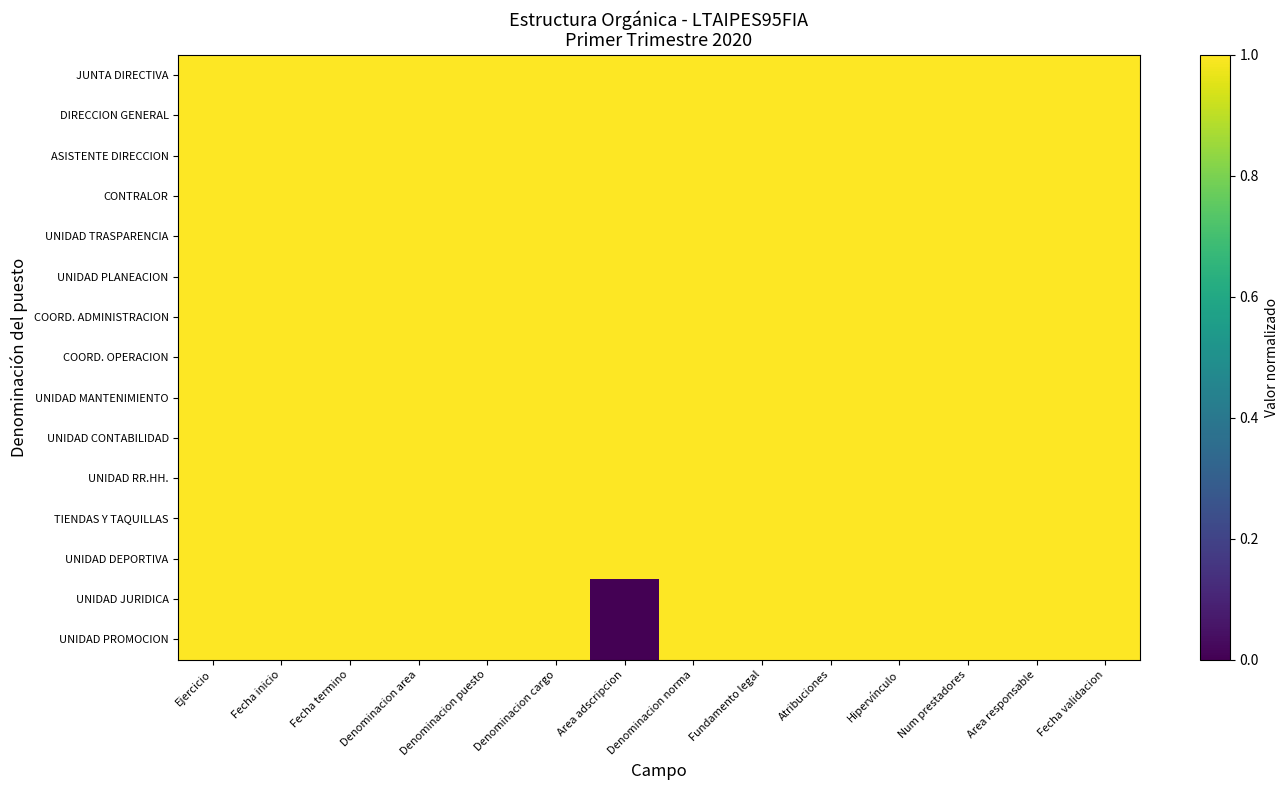

At Ejercicio, list the series in order from smallest to largest.

JUNTA DIRECTIVA, DIRECCION GENERAL, ASISTENTE DIRECCION, CONTRALOR, UNIDAD TRASPARENCIA, UNIDAD PLANEACION, COORD. ADMINISTRACION, COORD. OPERACION, UNIDAD MANTENIMIENTO, UNIDAD CONTABILIDAD, UNIDAD RR.HH., TIENDAS Y TAQUILLAS, UNIDAD DEPORTIVA, UNIDAD JURIDICA, UNIDAD PROMOCION